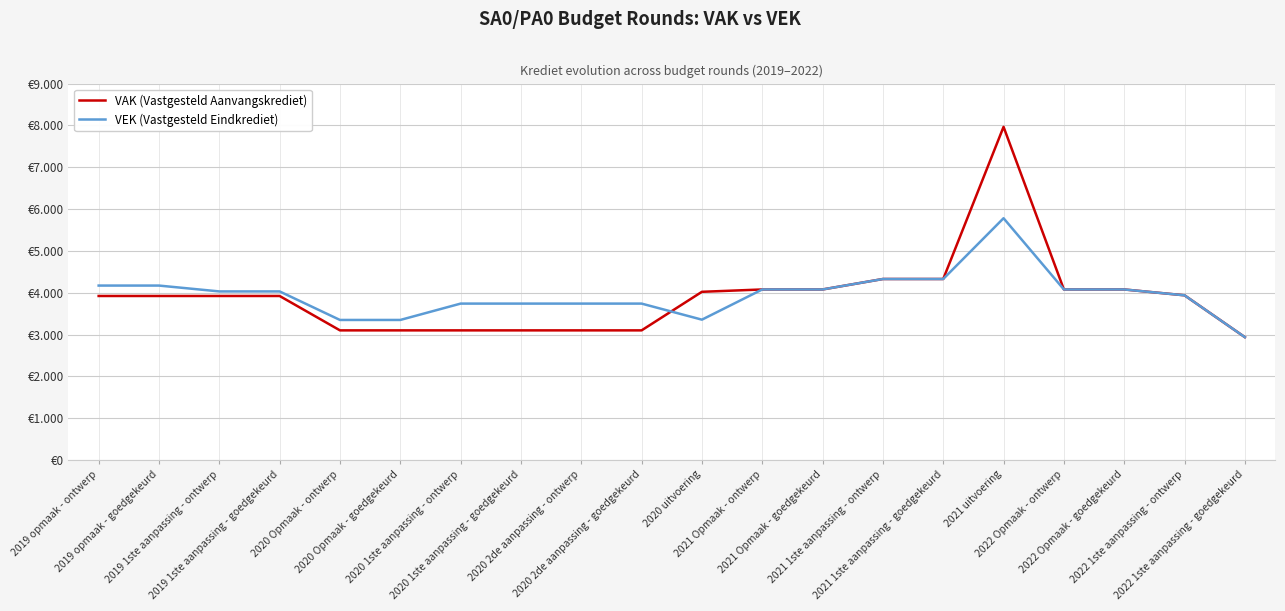

What is the maximum value for VEK (Vastgesteld Eindkrediet)?

5782